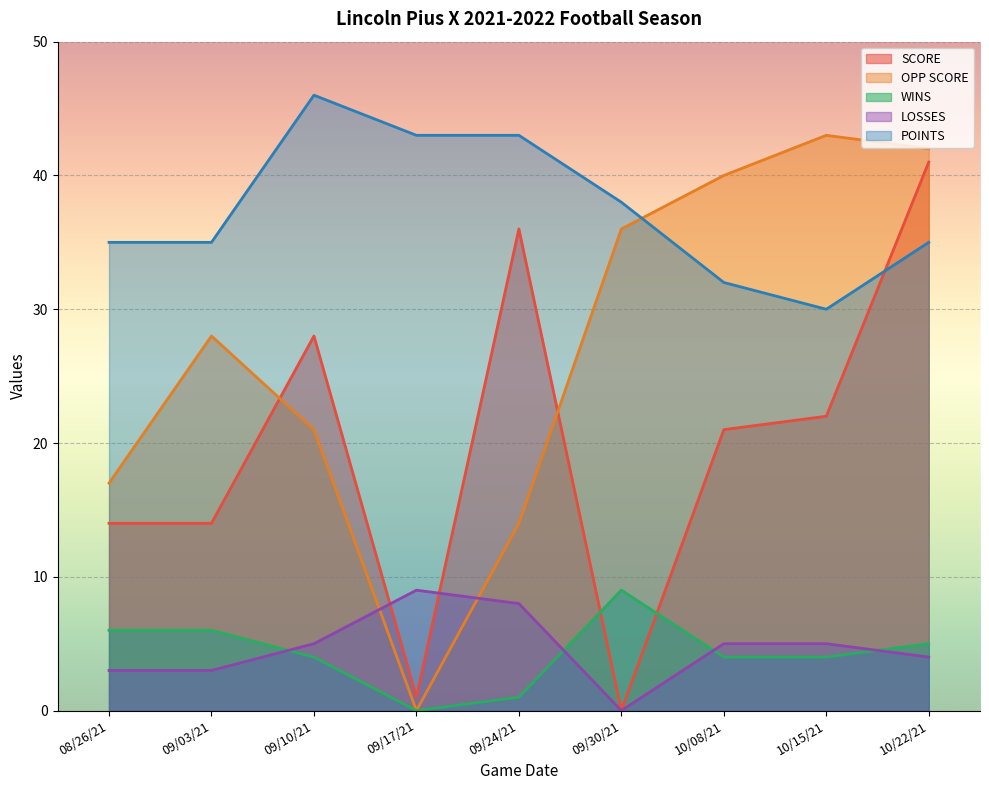

At which label does LOSSES reach its peak?

09/17/21